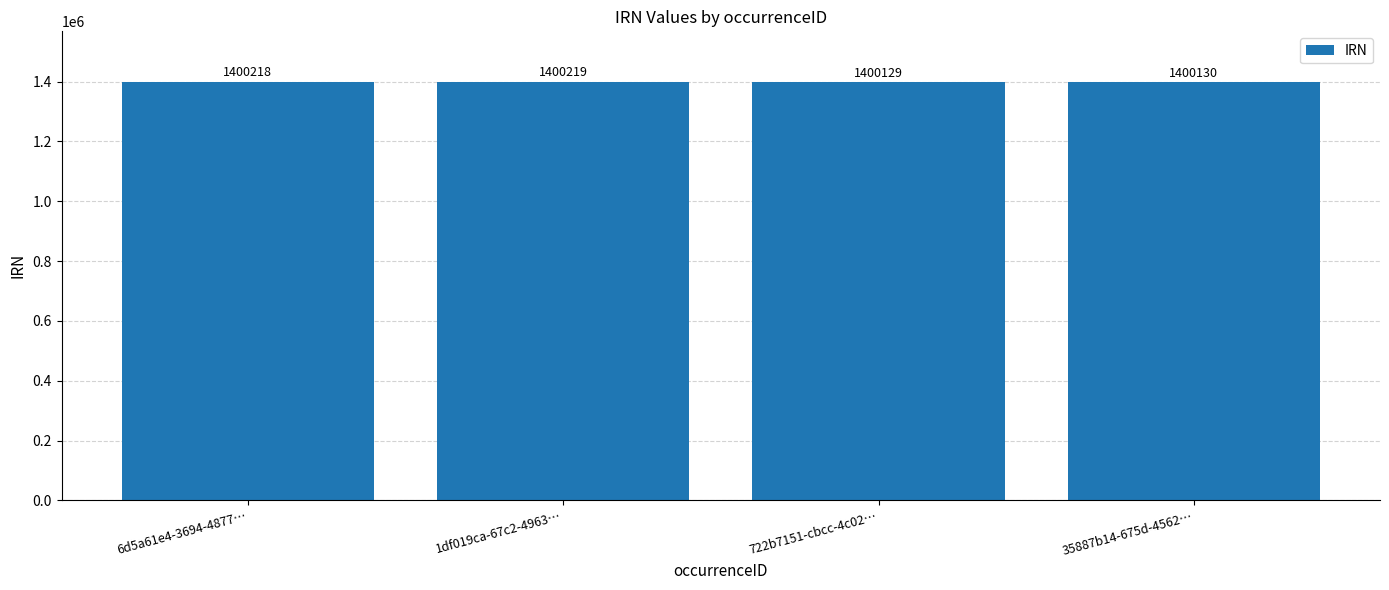

True or false: the data shows 2245132 at 35887b14-675d-4562….

False